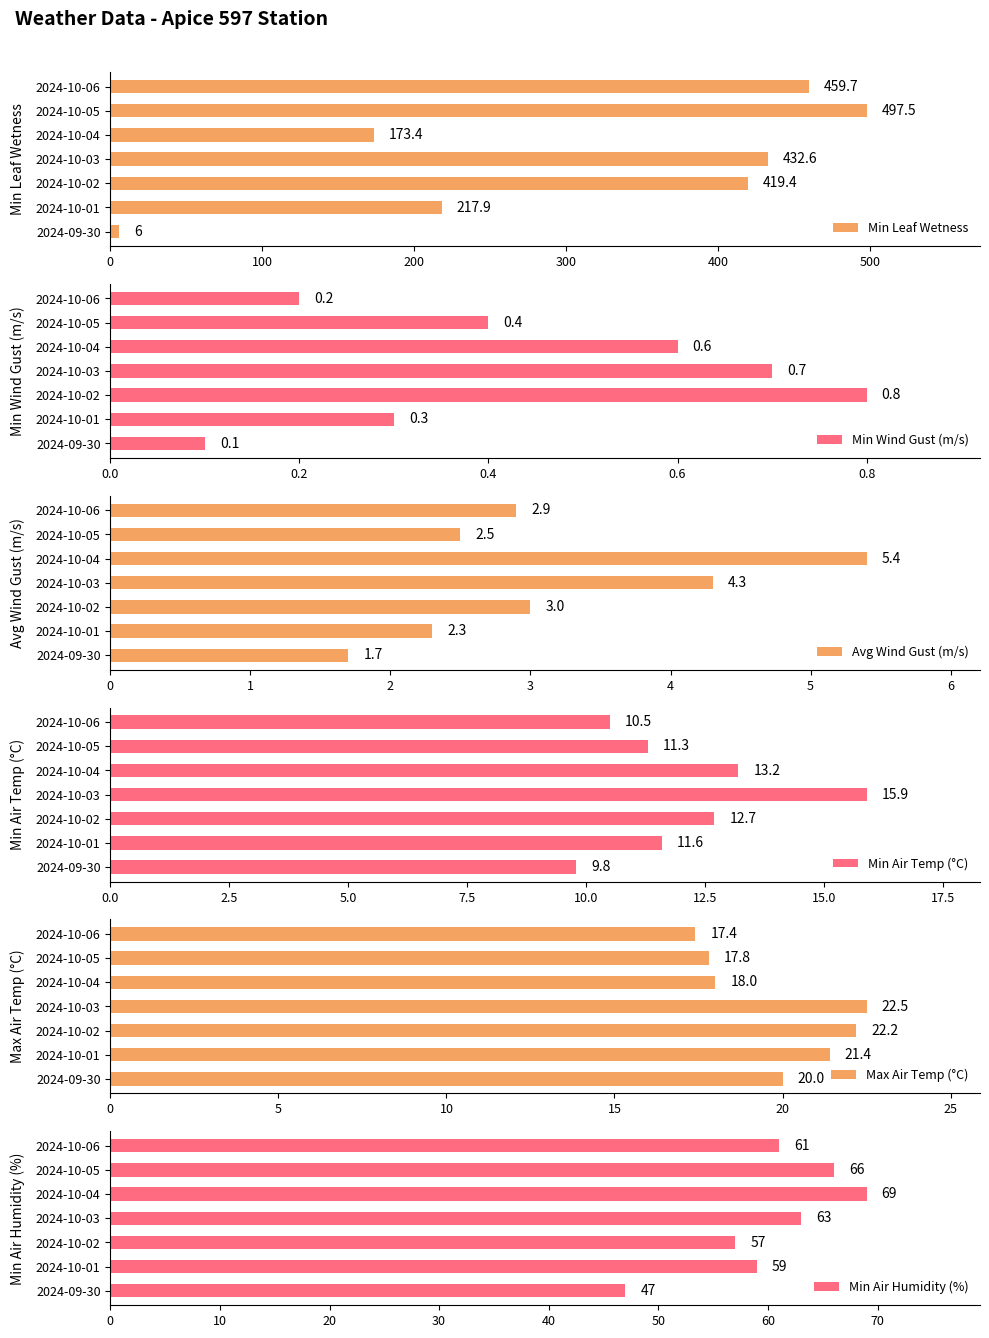

What value does the Min Leaf Wetness series have at 2024-10-01?

217.9